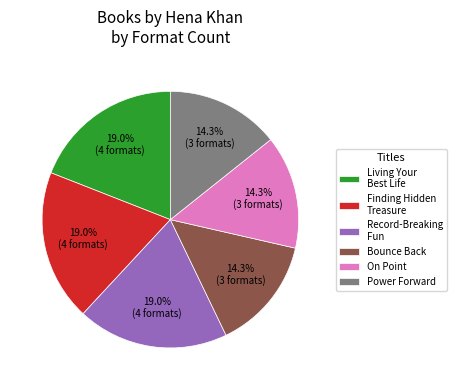

Approximately how many times larger is the value at Finding Hidden Treasure compared to Record-Breaking Fun?

1.0